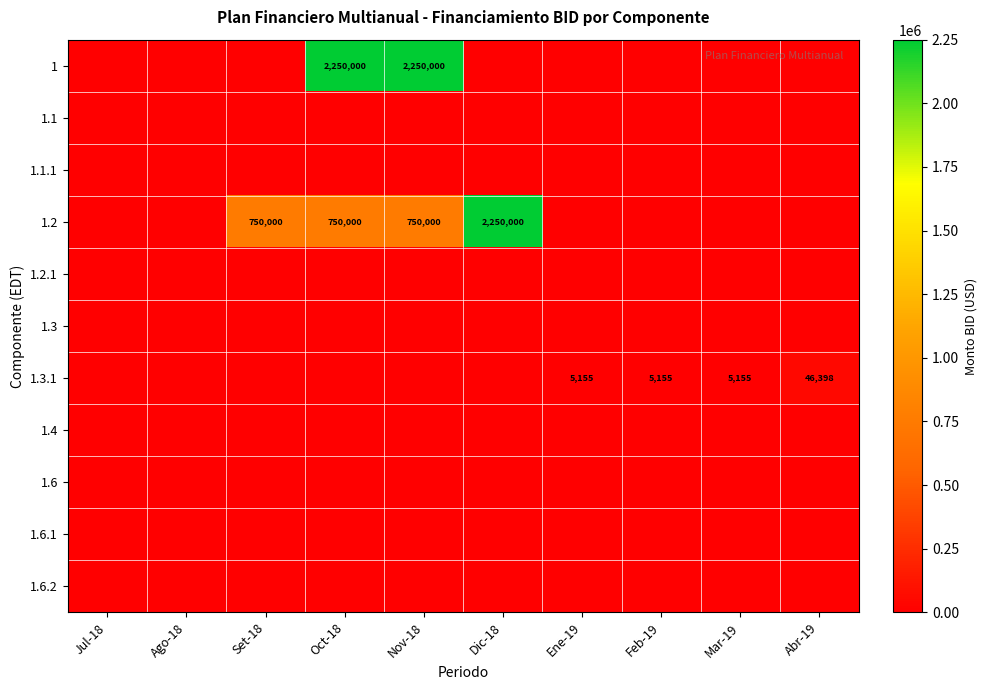

At which category is the sum across all series the highest?

Oct-18